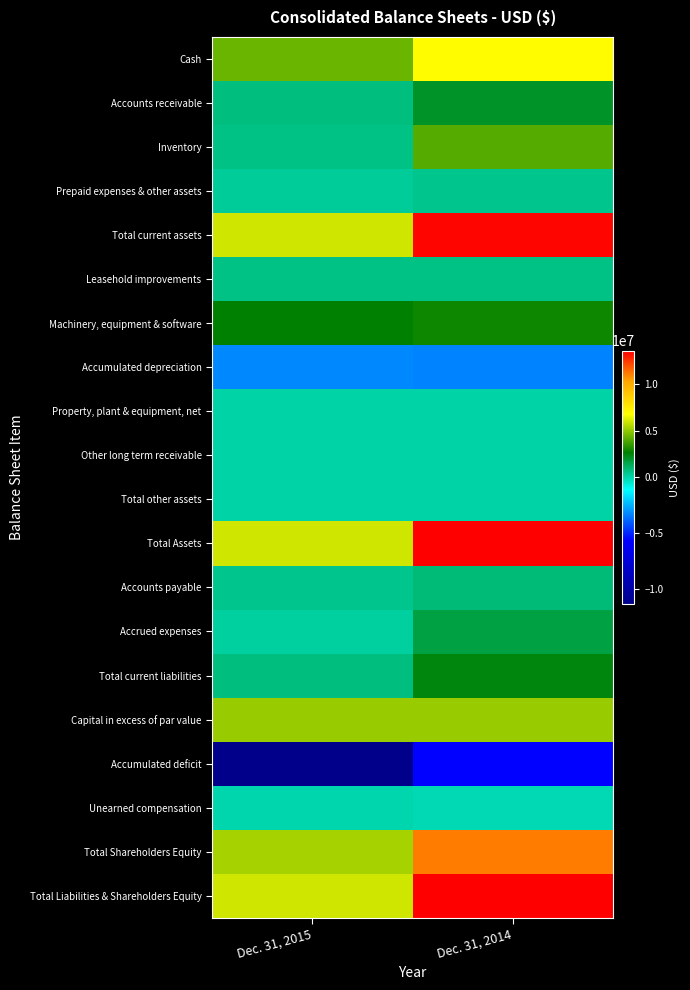

List the series in order of their peak value, lowest first.

Accumulated deficit, Accumulated depreciation, Unearned compensation, Property, plant & equipment, net, Other long term receivable, Total other assets, Prepaid expenses & other assets, Leasehold improvements, Accounts payable, Accrued expenses, Accounts receivable, Total current liabilities, Machinery, equipment & software, Inventory, Capital in excess of par value, Cash, Total Shareholders Equity, Total current assets, Total Assets, Total Liabilities & Shareholders Equity